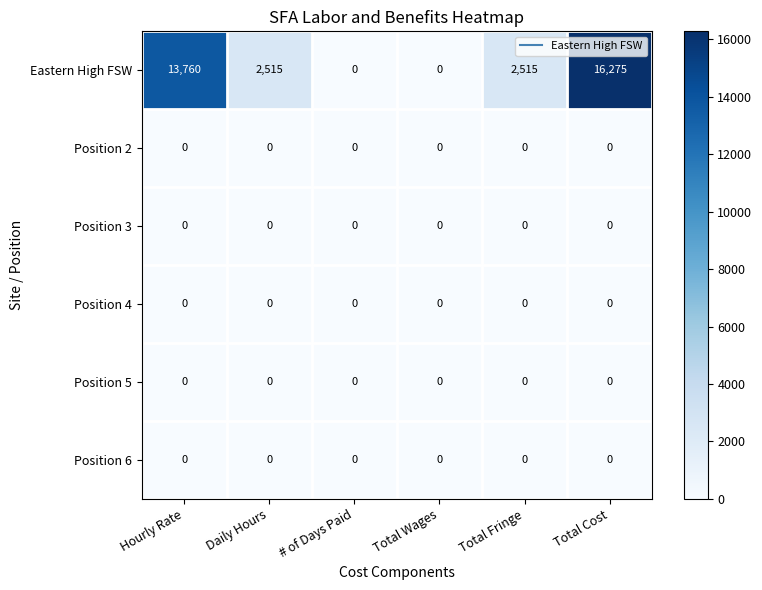

Which series changed the most between Daily Hours and # of Days Paid?

Eastern High FSW